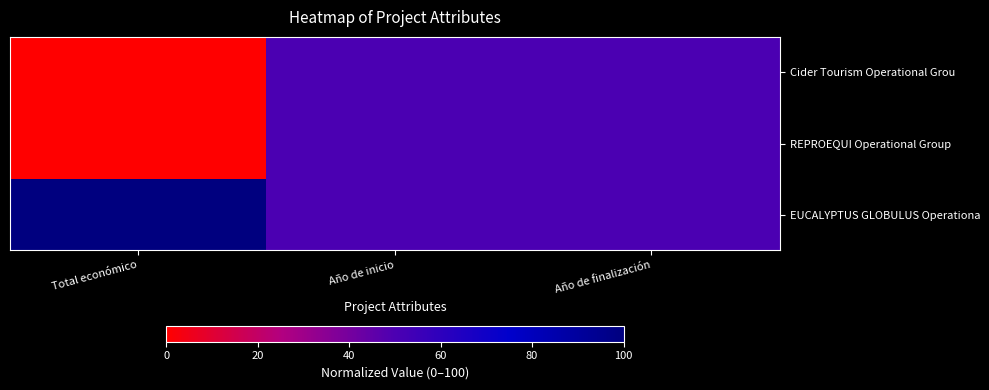

At how many categories does at least one series exceed 25?

3